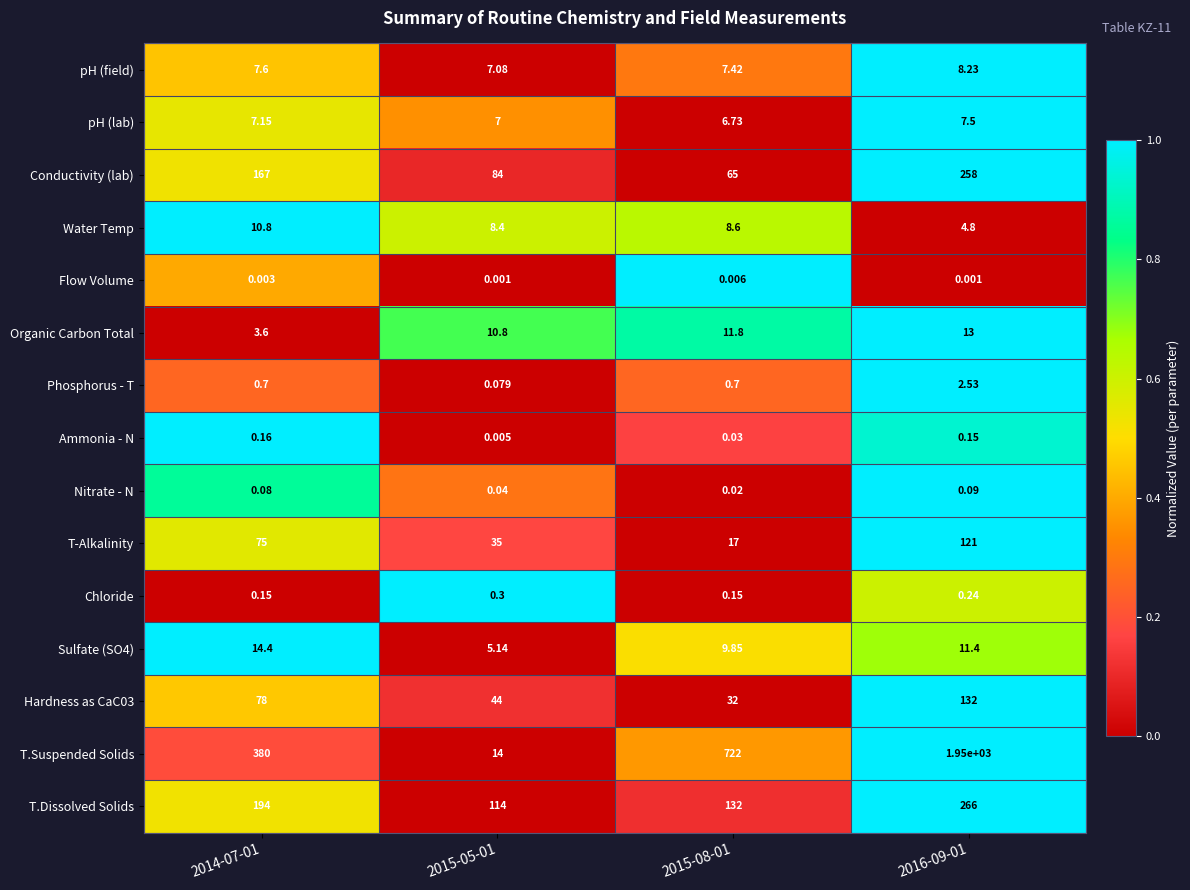

Which series changed the most between 2014-07-01 and 2015-08-01?

T.Suspended Solids